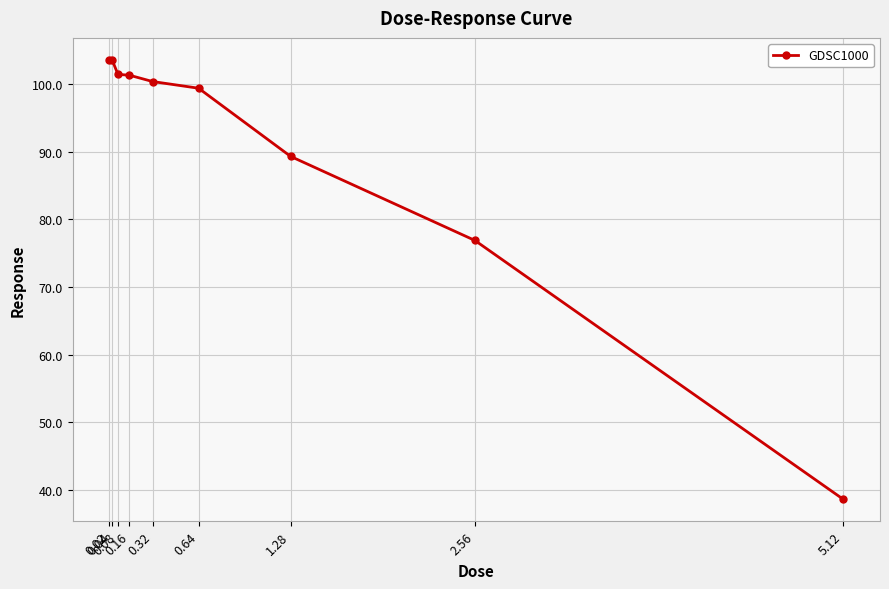

What is the difference between the maximum and minimum values?

65.0